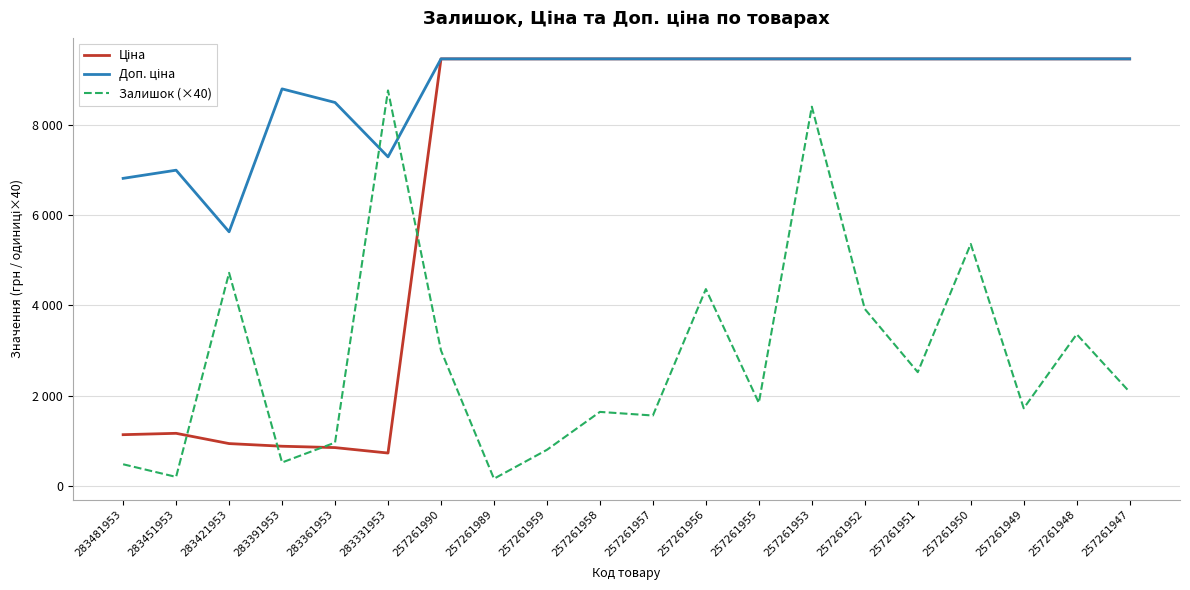

What is the sum of all Залишок (×40) values?

56360.0